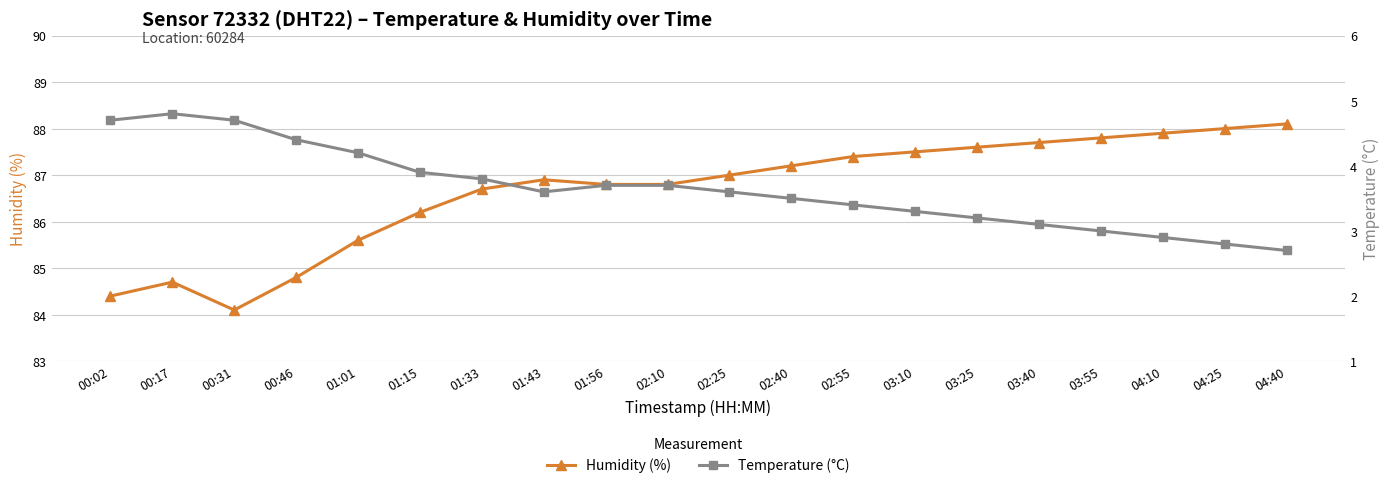

Is the value of Temperature (°C) at 02:55 greater than the value of Humidity (%) at 02:55?

No